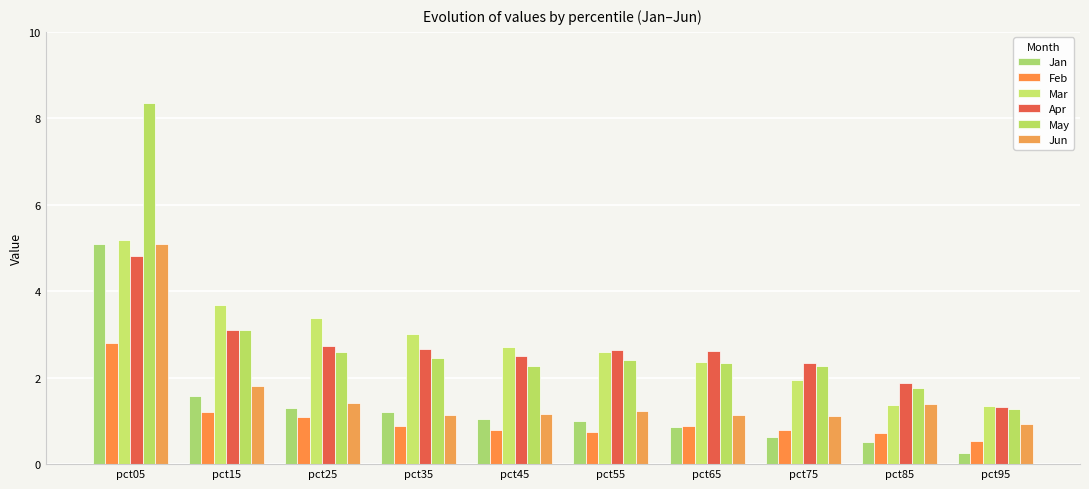

Which category has the lowest value in the Jan series?

pct95